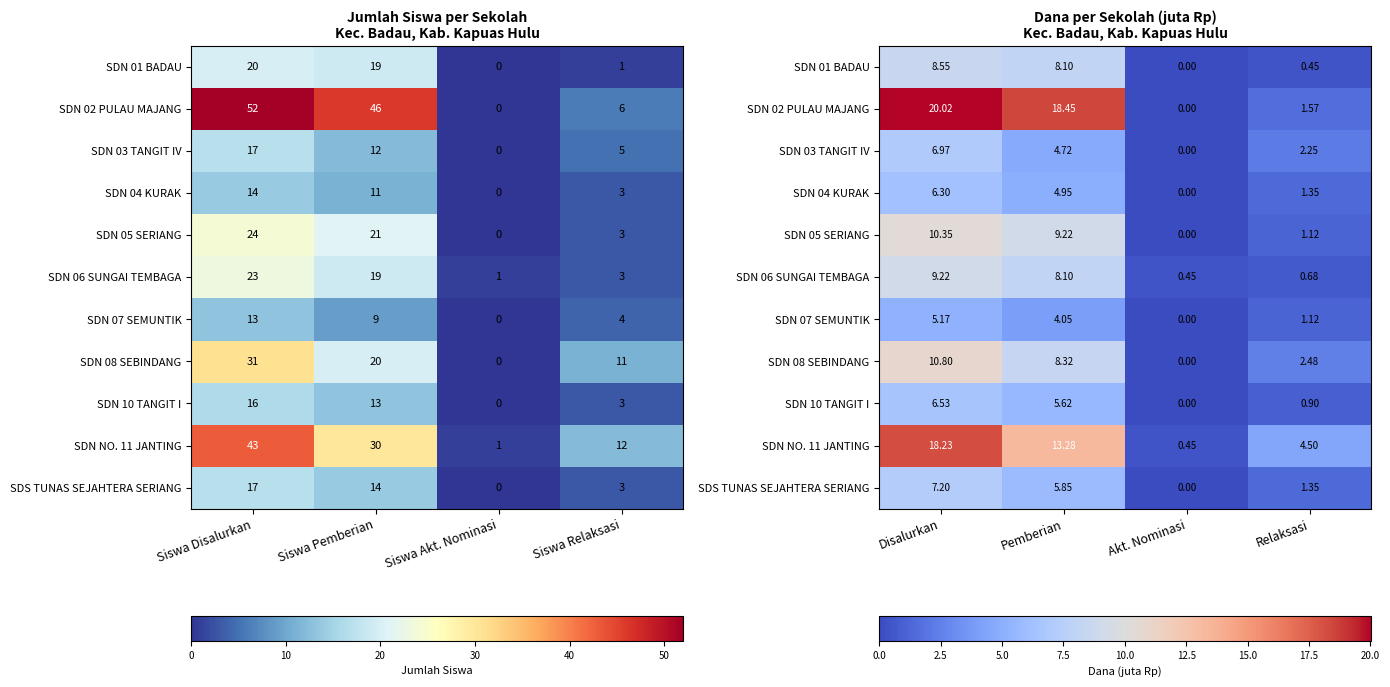

Between Siswa Relaksasi and Siswa Akt. Nominasi, which is larger?

Siswa Relaksasi